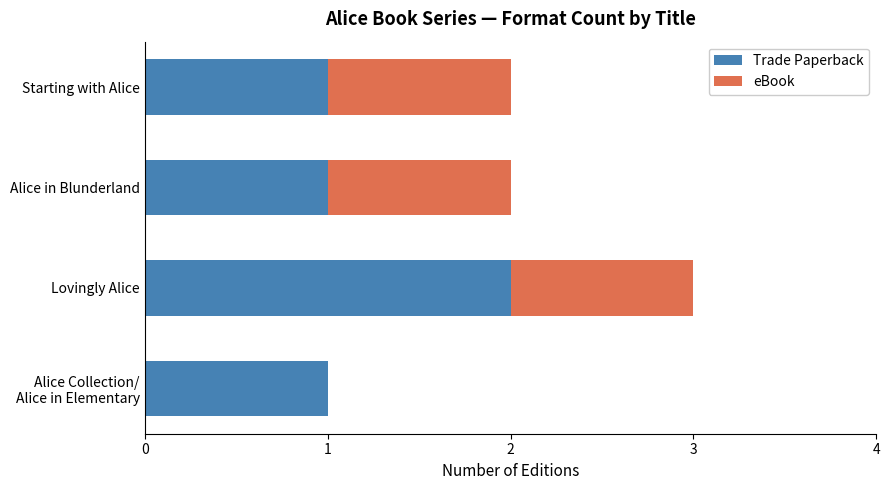

At which label does Trade Paperback reach its peak?

Lovingly Alice